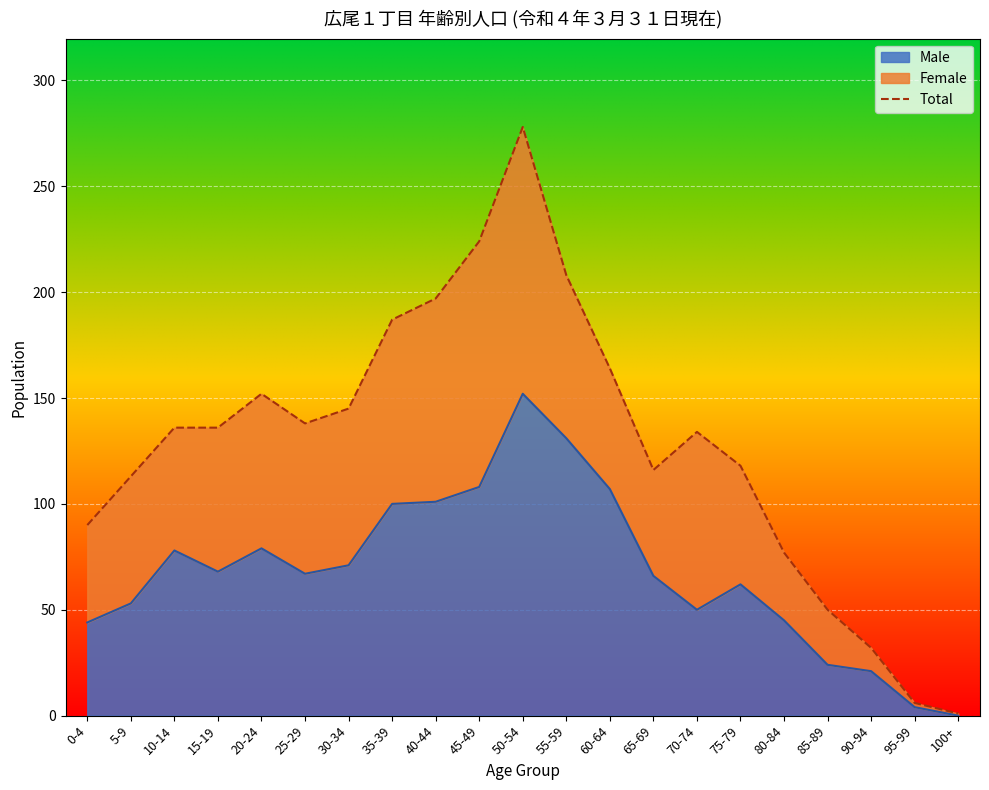

How many interior local valleys (lower than both neighbors) does the data have?

2